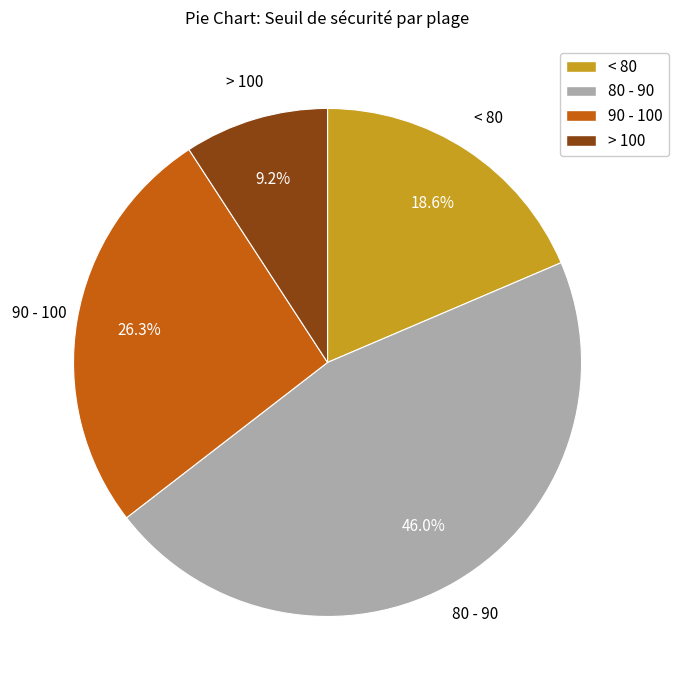

Rank the categories by value from highest to lowest.

80 - 90, 90 - 100, < 80, > 100